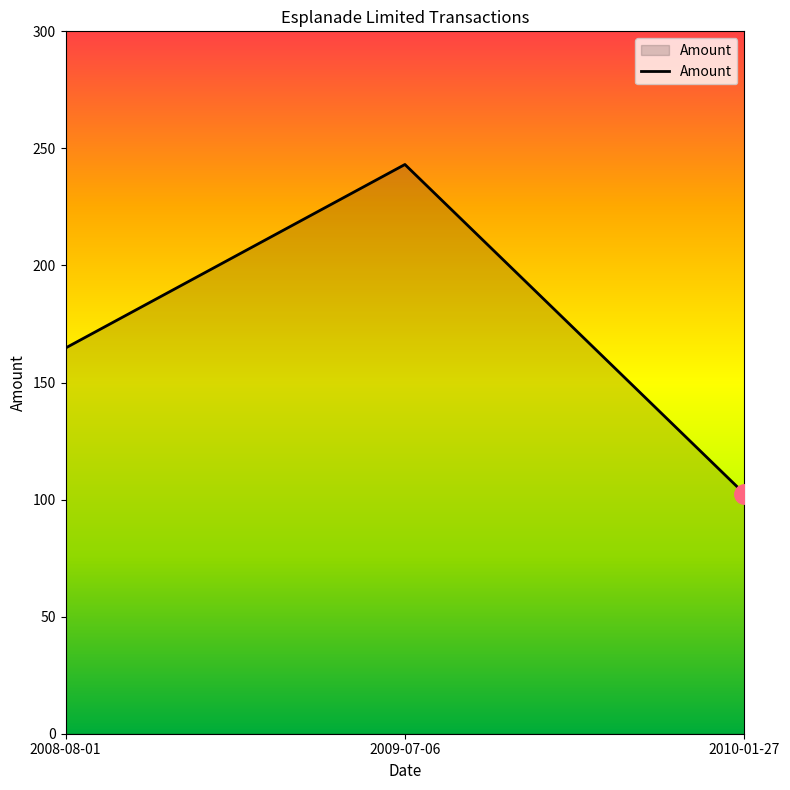

Where is the data nearest to the value 172?

2008-08-01